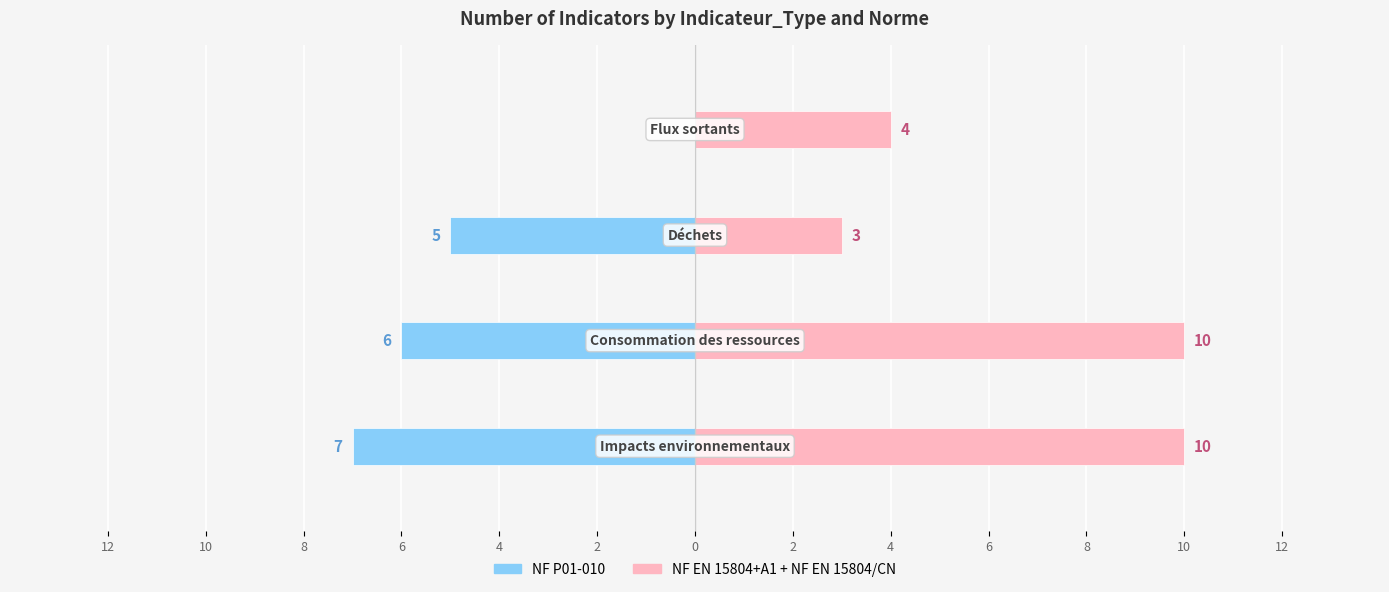

What is the difference between the second highest and minimum values in the NF EN 15804+A1 + NF EN 15804/CN series?

7